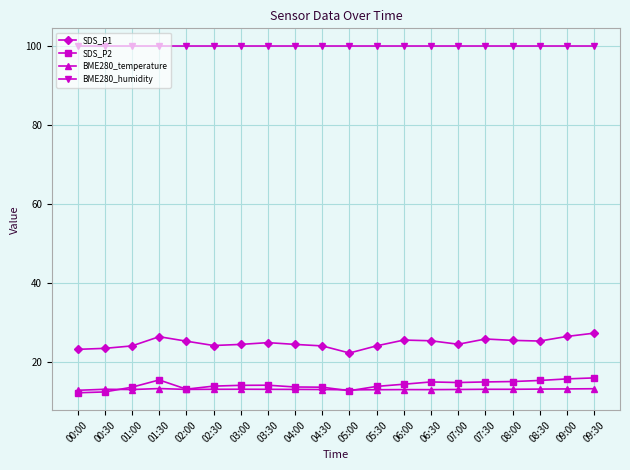

What is the value of the SDS_P2 point at the 4th from the left?

15.4